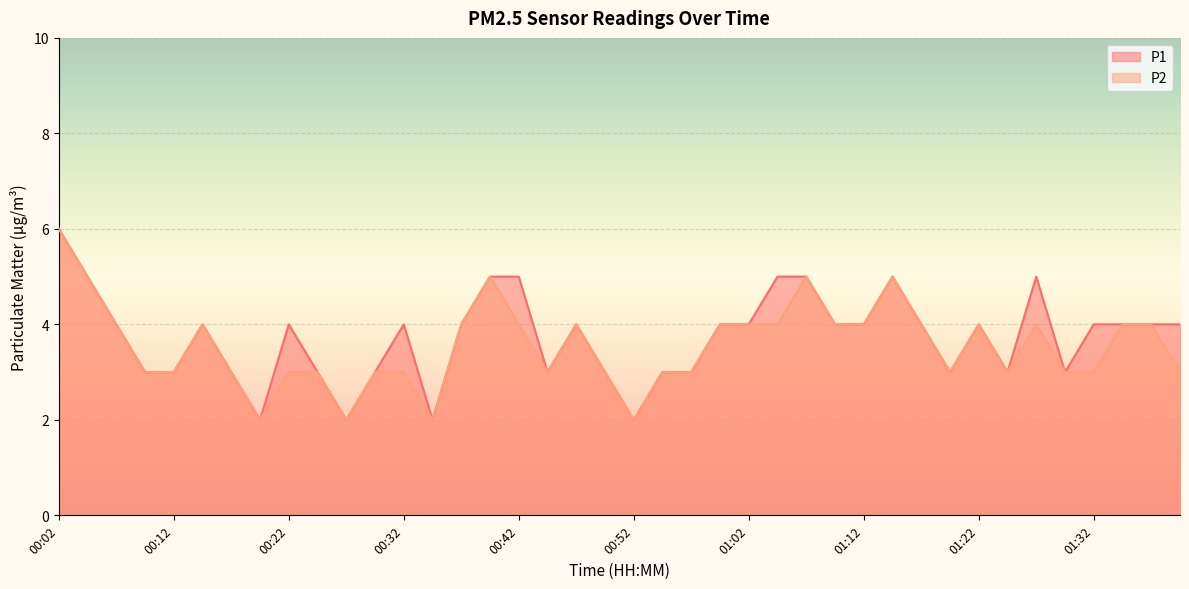

Reading left to right, what are all the values shown in this chart?

P1: 00:02=6	00:05=5	00:07=4	00:10=3	00:12=3	00:15=4	00:17=3	00:20=2	00:22=4	00:25=3	00:27=2	00:30=3	00:32=4	00:35=2	00:37=4	00:40=5	00:42=5	00:45=3	00:47=4	00:50=3	00:52=2	00:55=3	00:57=3	01:00=4	01:02=4	01:05=5	01:07=5	01:10=4	01:12=4	01:15=5	01:17=4	01:20=3	01:22=4	01:25=3	01:27=5	01:30=3	01:32=4	01:35=4	01:37=4	01:40=4
P2: 00:02=6	00:05=5	00:07=4	00:10=3	00:12=3	00:15=4	00:17=3	00:20=2	00:22=3	00:25=3	00:27=2	00:30=3	00:32=3	00:35=2	00:37=4	00:40=5	00:42=4	00:45=3	00:47=4	00:50=3	00:52=2	00:55=3	00:57=3	01:00=4	01:02=4	01:05=4	01:07=5	01:10=4	01:12=4	01:15=5	01:17=4	01:20=3	01:22=4	01:25=3	01:27=4	01:30=3	01:32=3	01:35=4	01:37=4	01:40=3